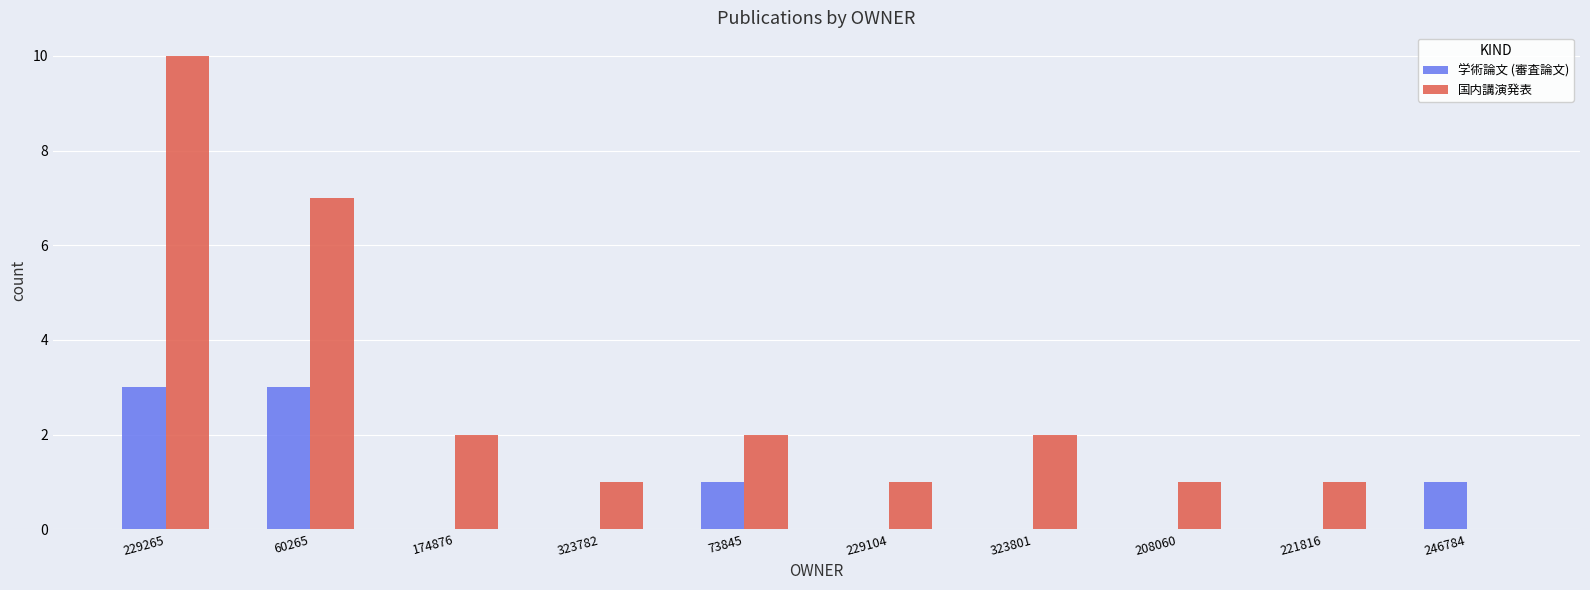

At which label does 国内講演発表 first exceed 2?

229265